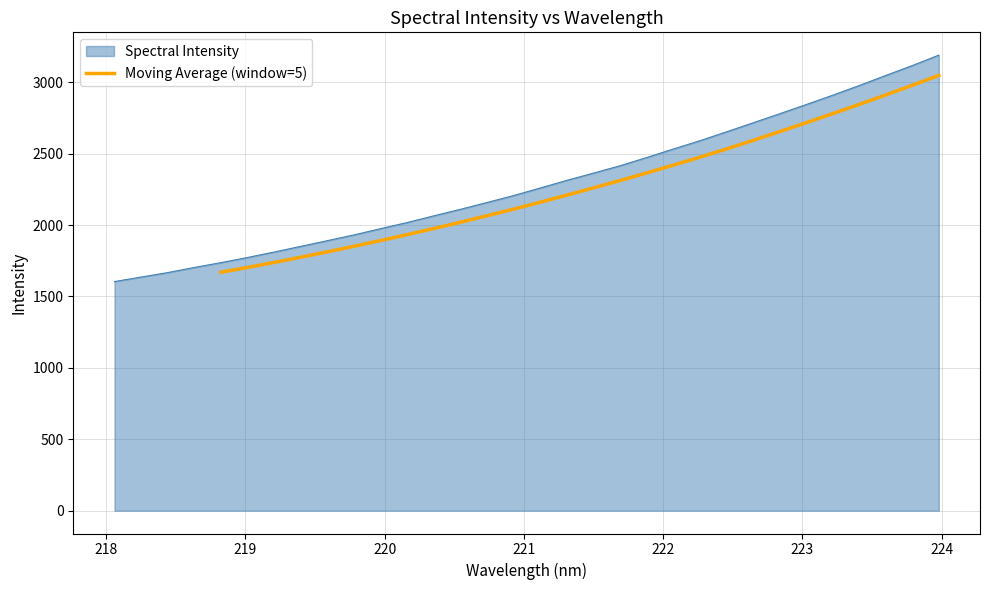

Does the chart display data point markers on the line(s)?

No